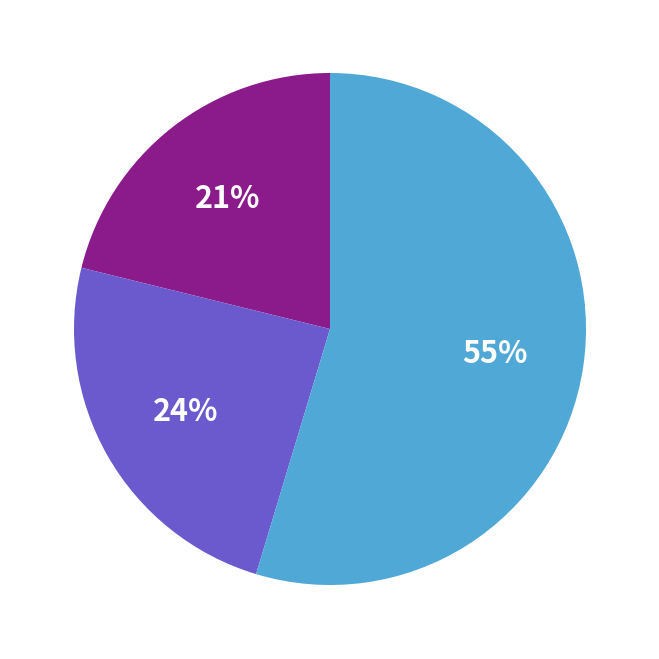

Does any single category account for the majority?

Yes